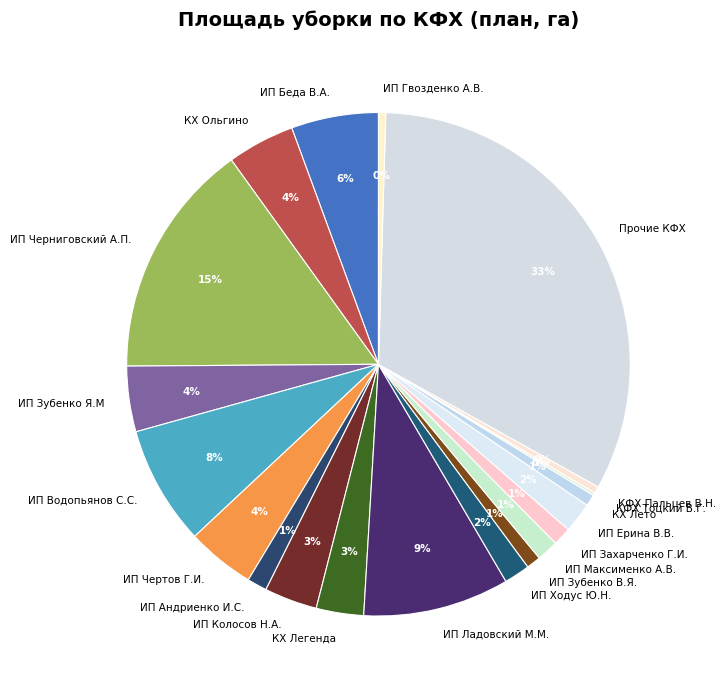

Which category has the biggest portion of the pie?

Прочие КФХ